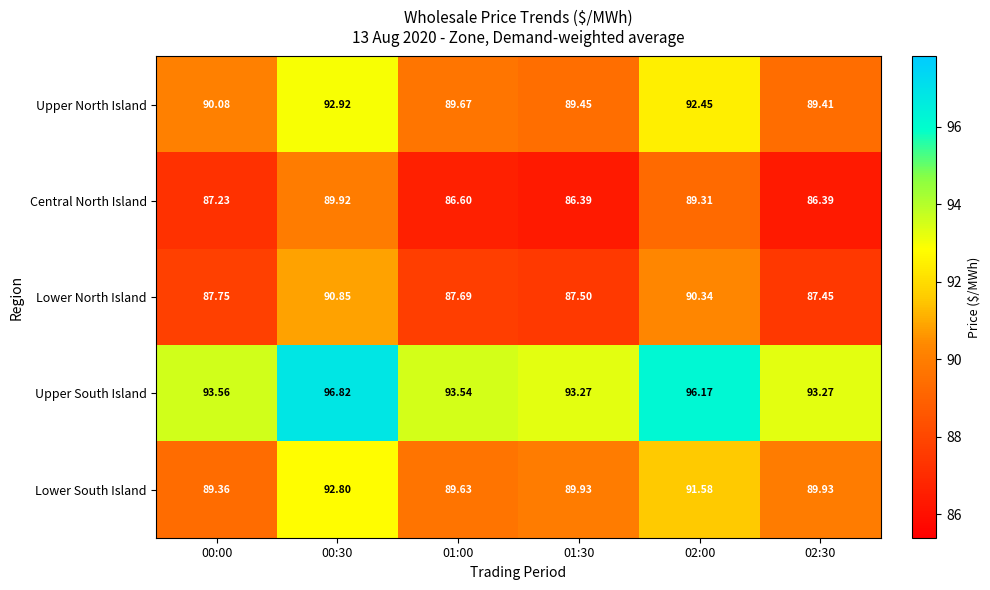

Is the value of Upper North Island at 00:30 greater than the value of Lower North Island at 00:30?

Yes